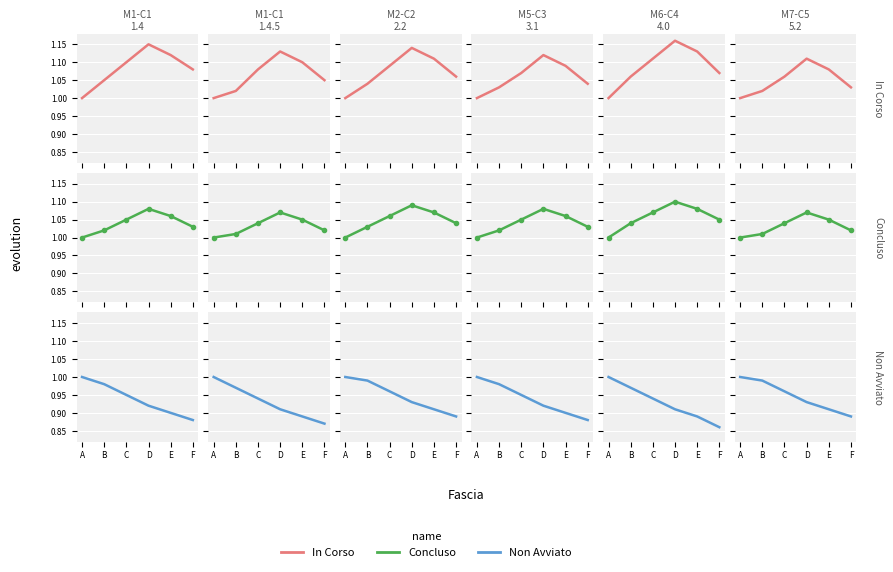

What is the value of the Non Avviato point at the 4th from the left?

0.9